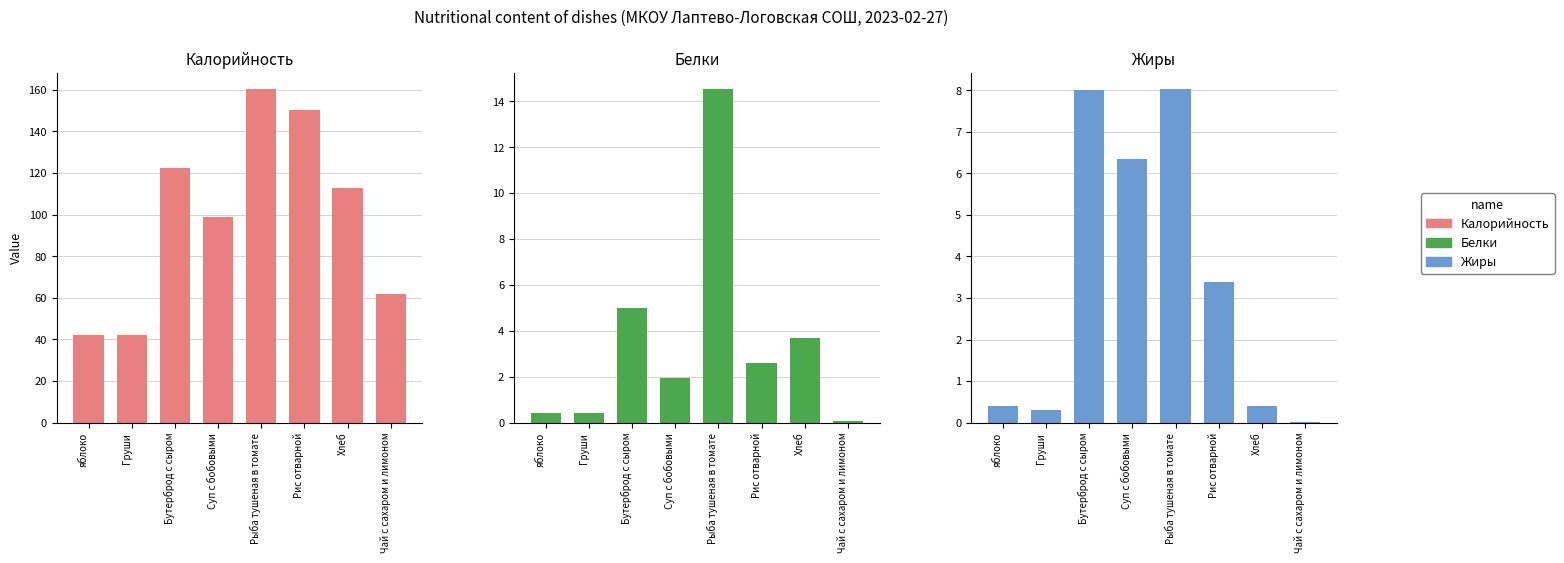

List the labels in order of Жиры value, largest first.

Рыба тушеная в томате, Бутерброд с сыром, Суп с бобовыми, Рис отварной, яблоко, Хлеб, Груши, Чай с сахаром и лимоном